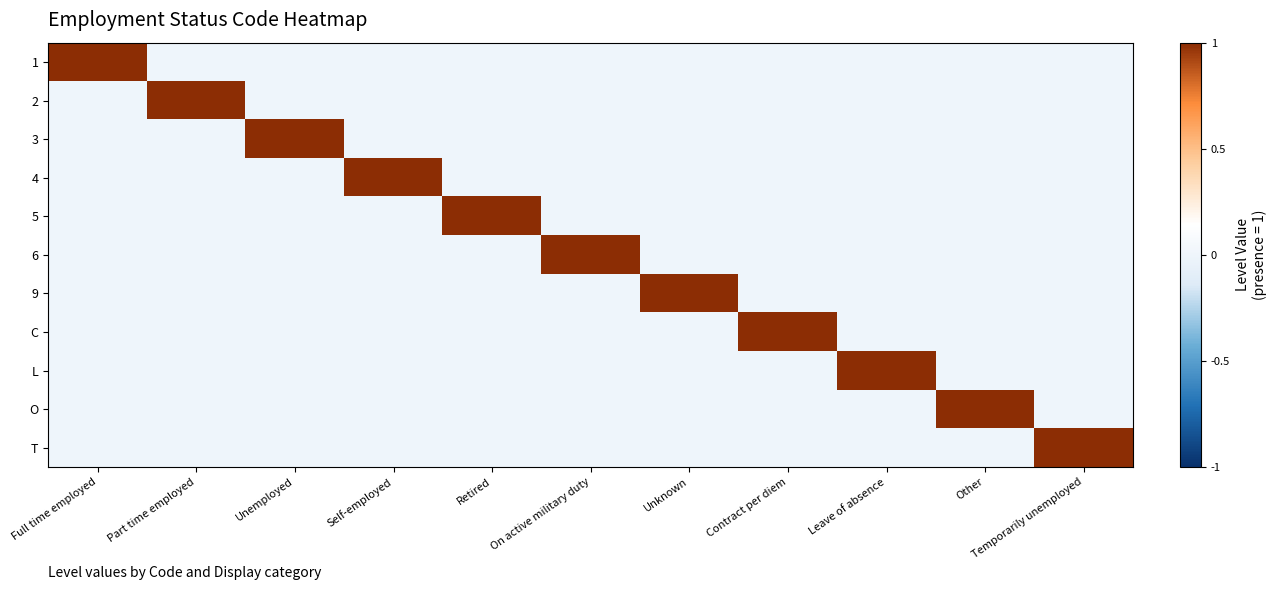

Count the number of categories in the chart.

11